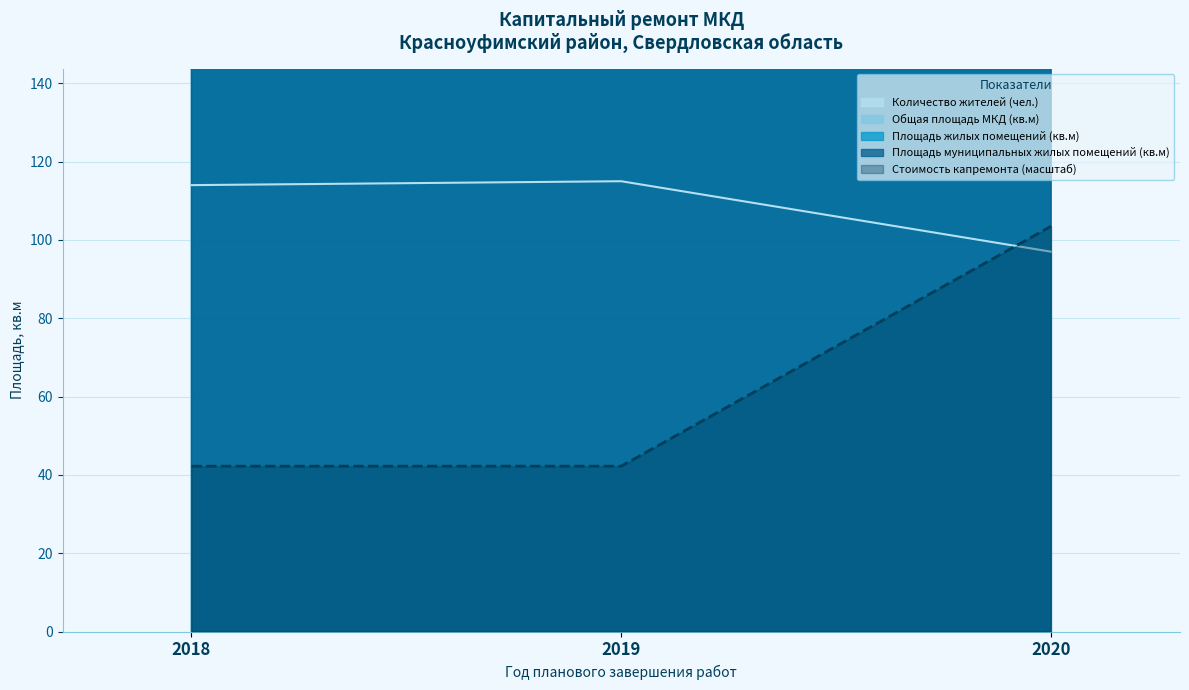

What is the difference between the highest and lowest values at 2020?

1717.4